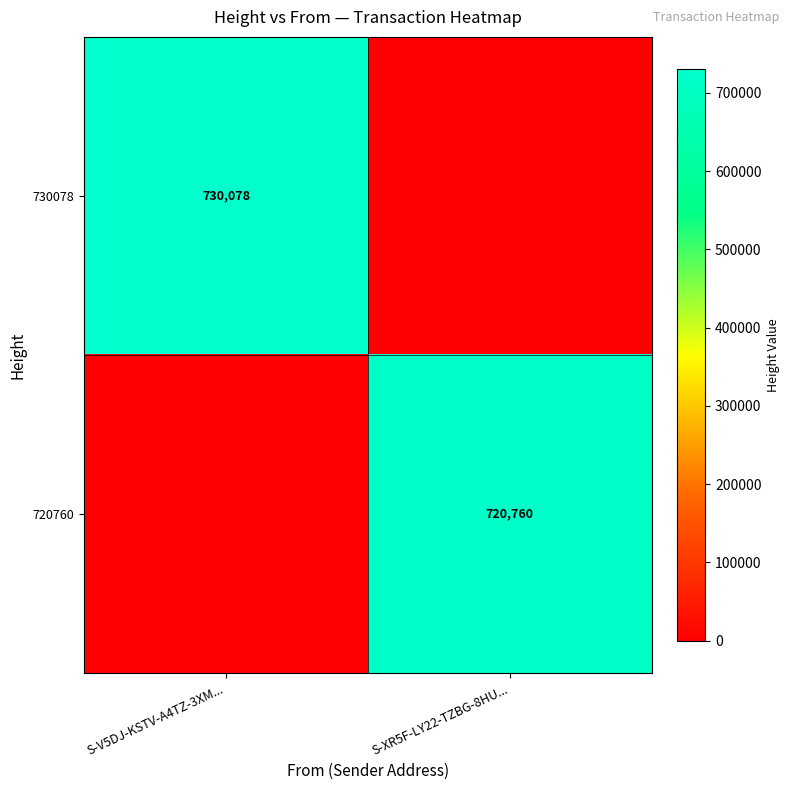

Is it true that 720760 equals 1076066 at S-XR5F-LY22-TZBG-8HU...?

False